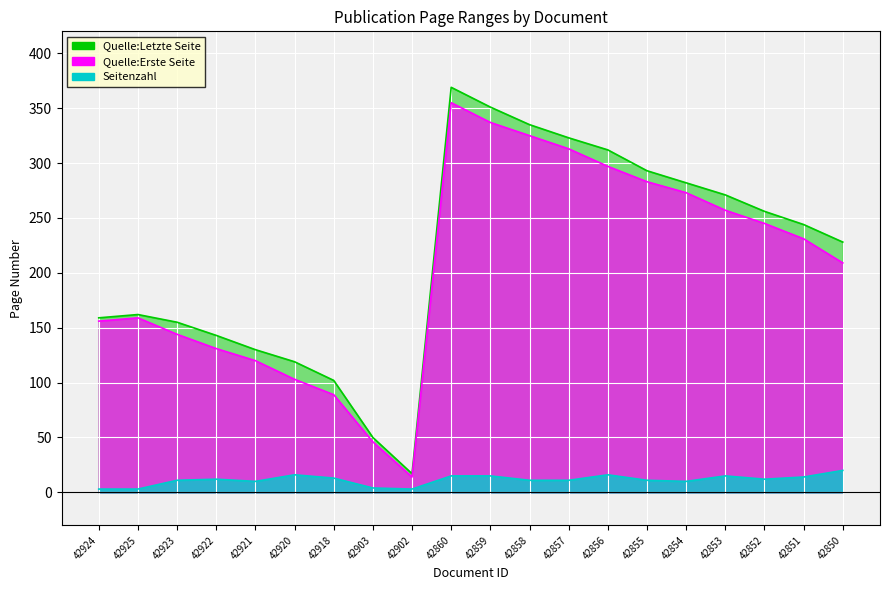

How many distinct data groups are displayed?

3